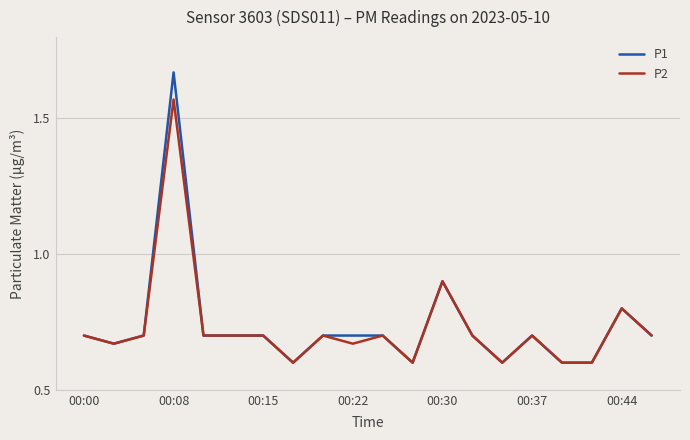

Does the chart display data point markers on the line(s)?

No